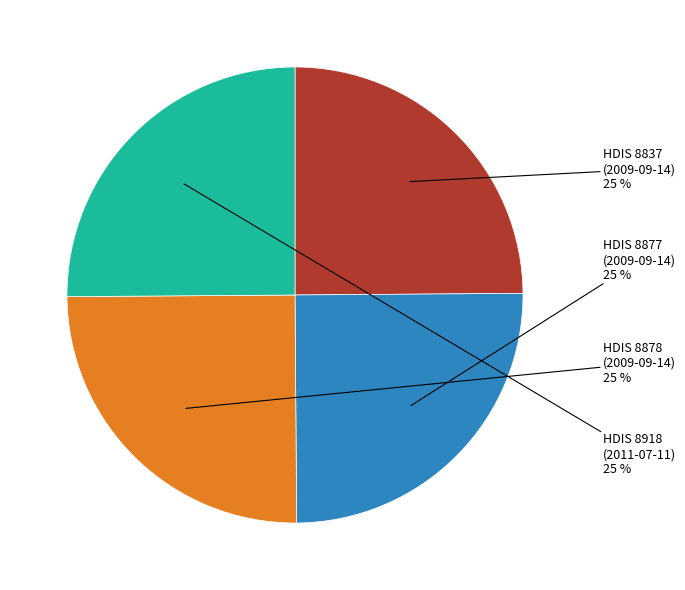

Does any single category account for the majority?

No